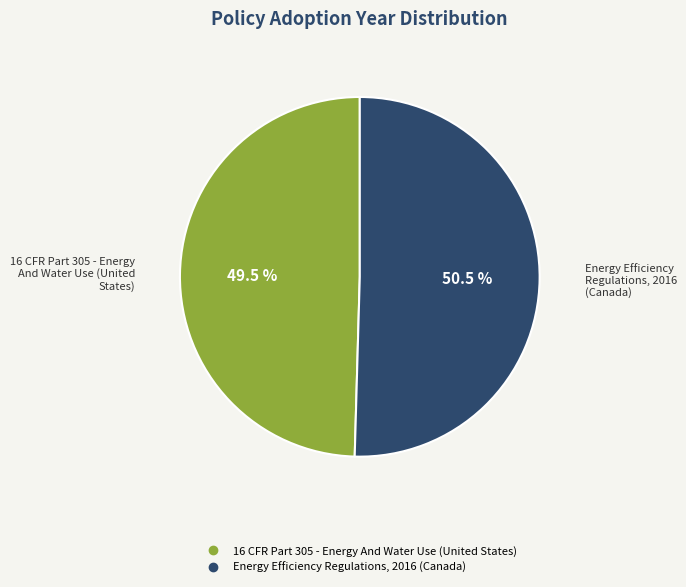

To the nearest percent, what is the average slice percentage?

50%